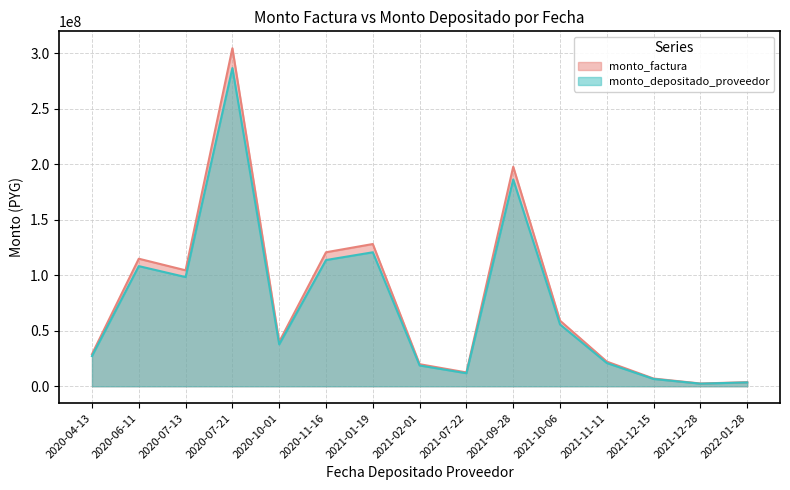

Where is the first local minimum for monto_factura?

2020-07-13